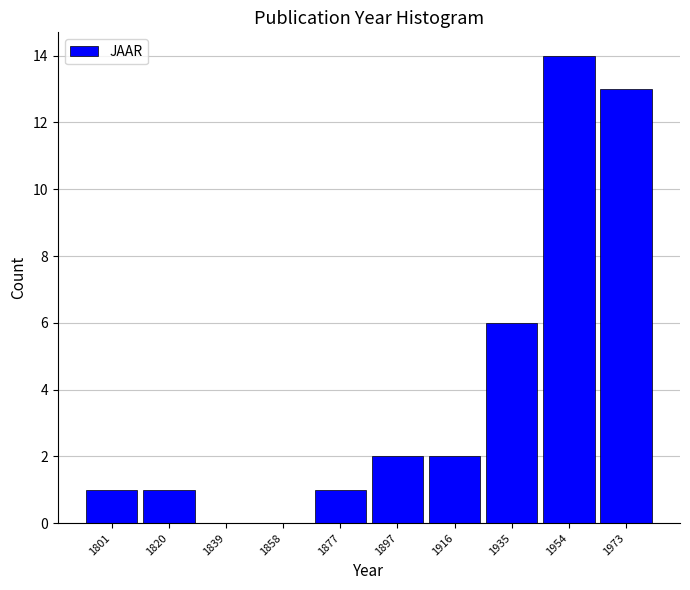

Reading left to right, list every bar in this chart as the range it spans on the x-axis followed by its height. Neither the bar edges nor the heights are printed on the chart, so give them approximately, as read against the axes.

1792 to 1812: 1
1812 to 1830: 1
1830 to 1850: 0
1850 to 1868: 0
1868 to 1888: 1
1888 to 1906: 2
1906 to 1926: 2
1926 to 1944: 6
1944 to 1964: 14
1964 to 1984: 13